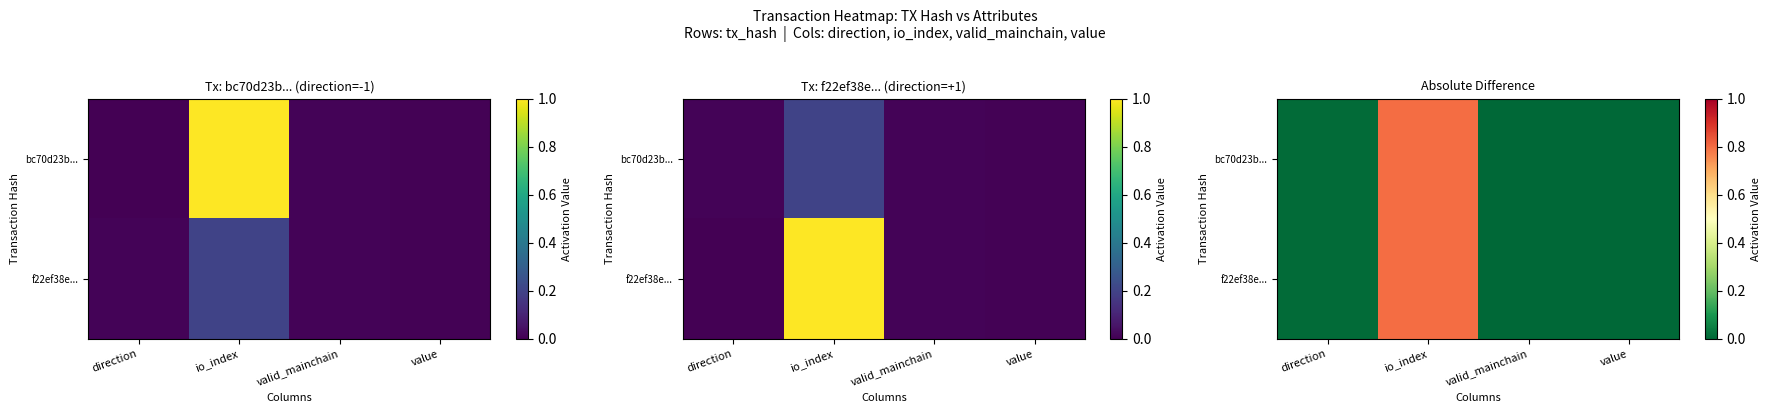

True or false: bc70d23b... has a value of 0.8 at io_index.

True